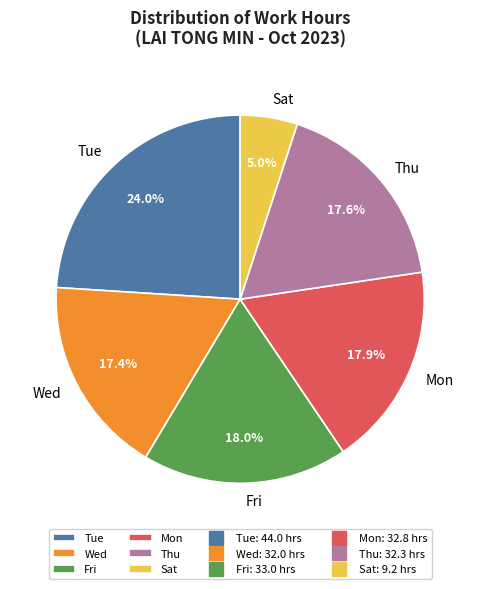

Which category has the smallest portion of the pie?

Sat